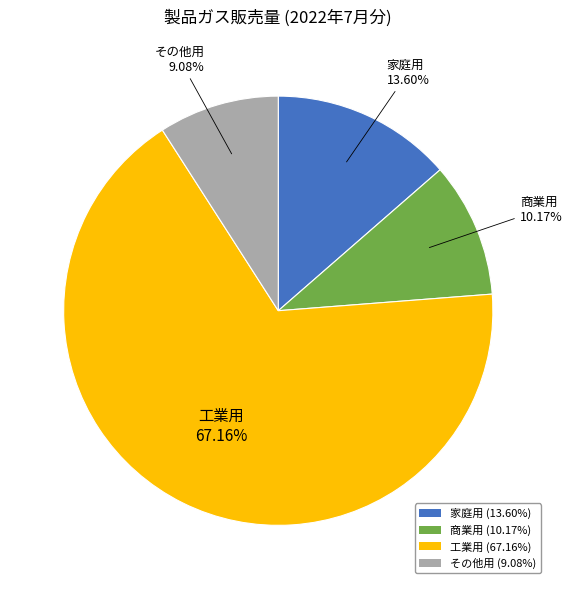

To the nearest percent, what is the difference between the largest and smallest slice percentages?

58%